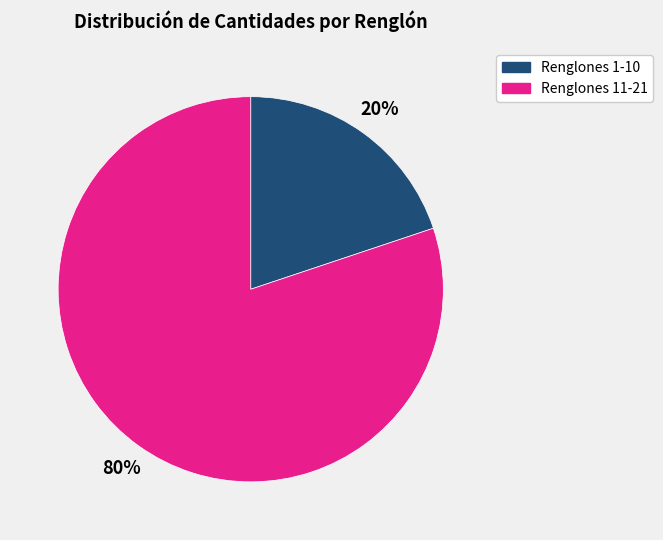

Is it true that Renglones 1-10 is 20% of the pie?

True